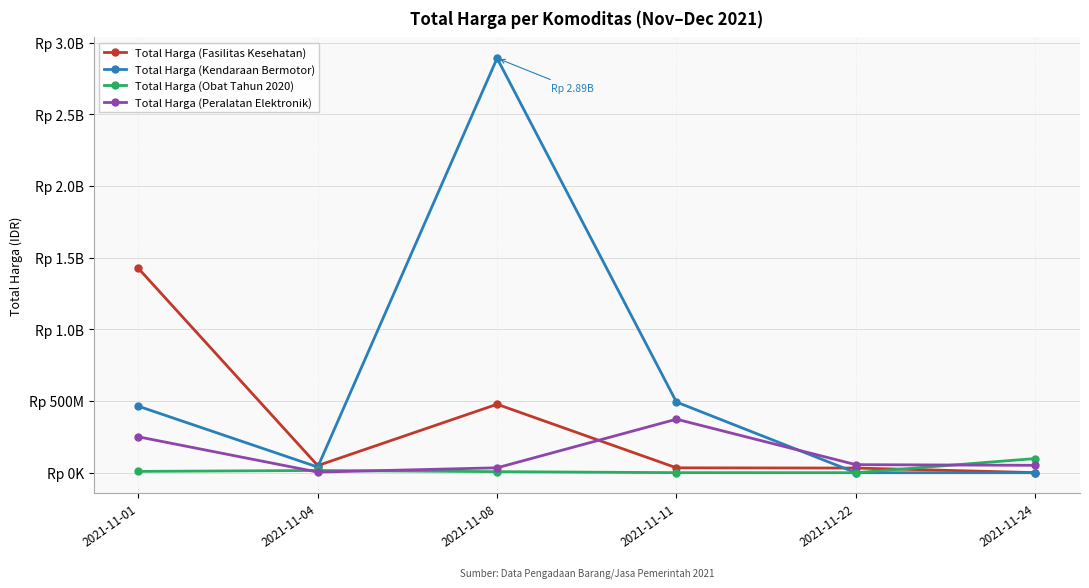

What are all the series names shown in the legend?

Total Harga (Fasilitas Kesehatan), Total Harga (Kendaraan Bermotor), Total Harga (Obat Tahun 2020), Total Harga (Peralatan Elektronik)